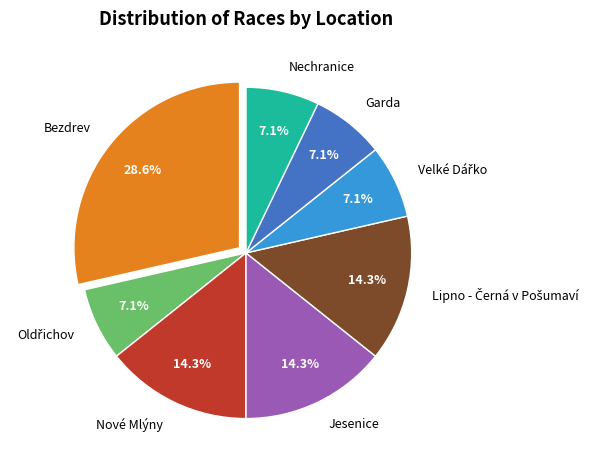

What percentage is NOT represented by Bezdrev?

71.4%